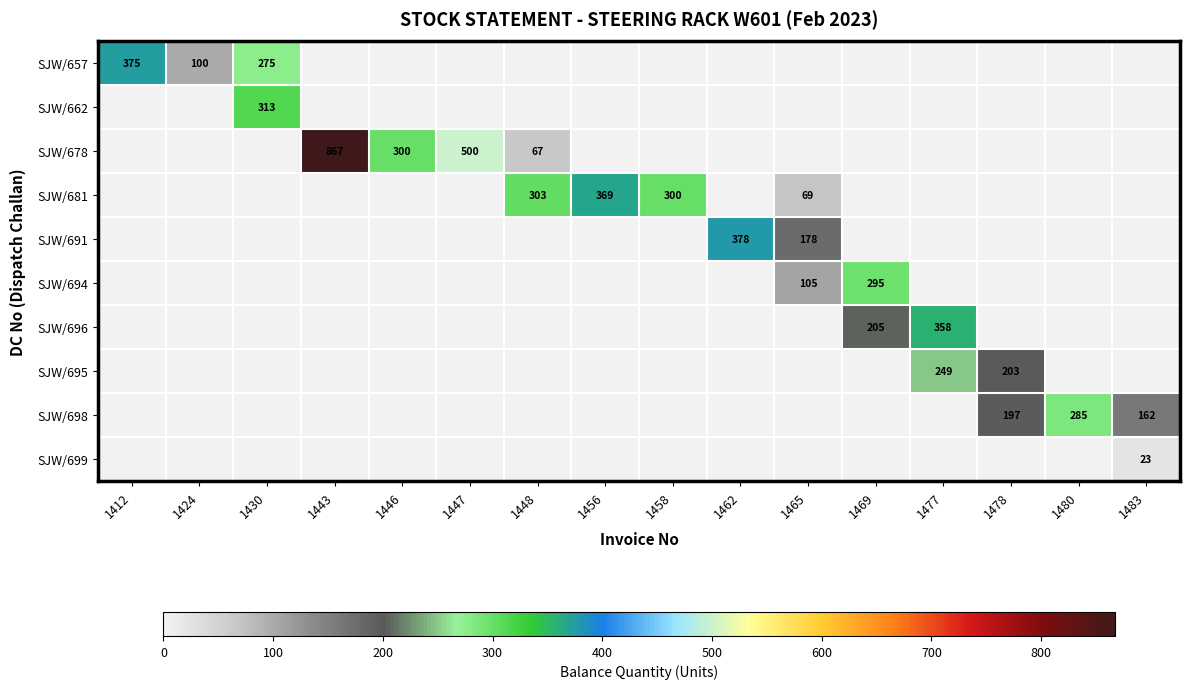

Is it true that SJW/694 equals 295 at 1469?

True